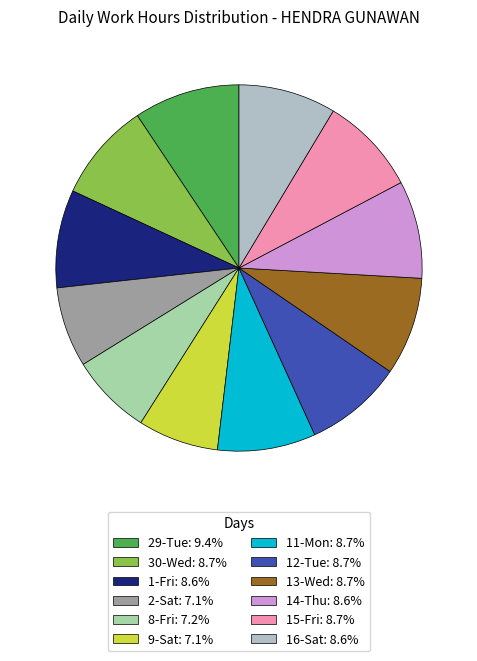

How many slices are in this pie chart?

12